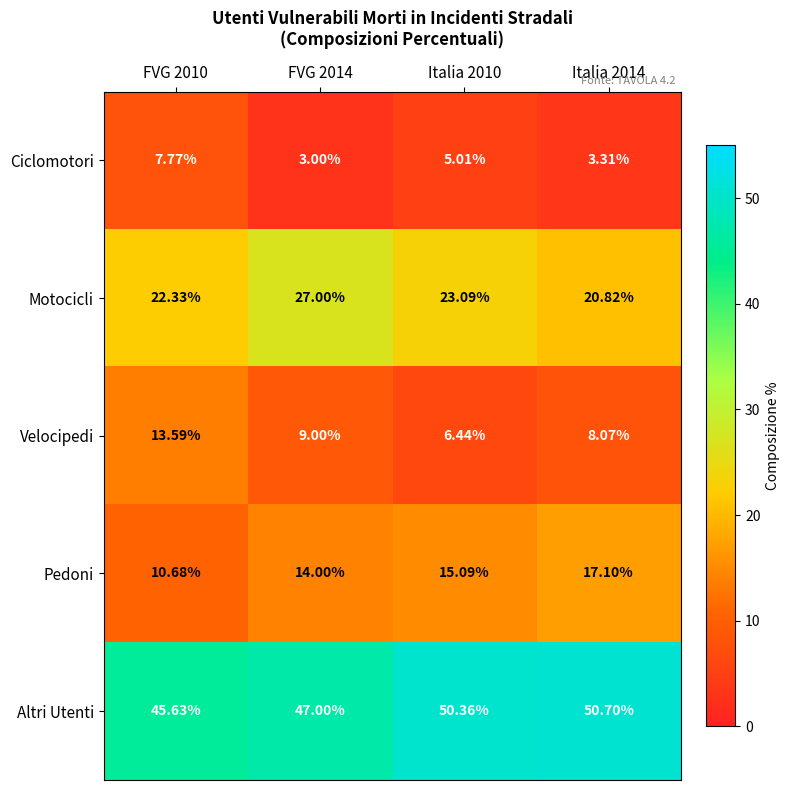

Is the value of Velocipedi at FVG 2010 greater than the value of Altri Utenti at Italia 2010?

No